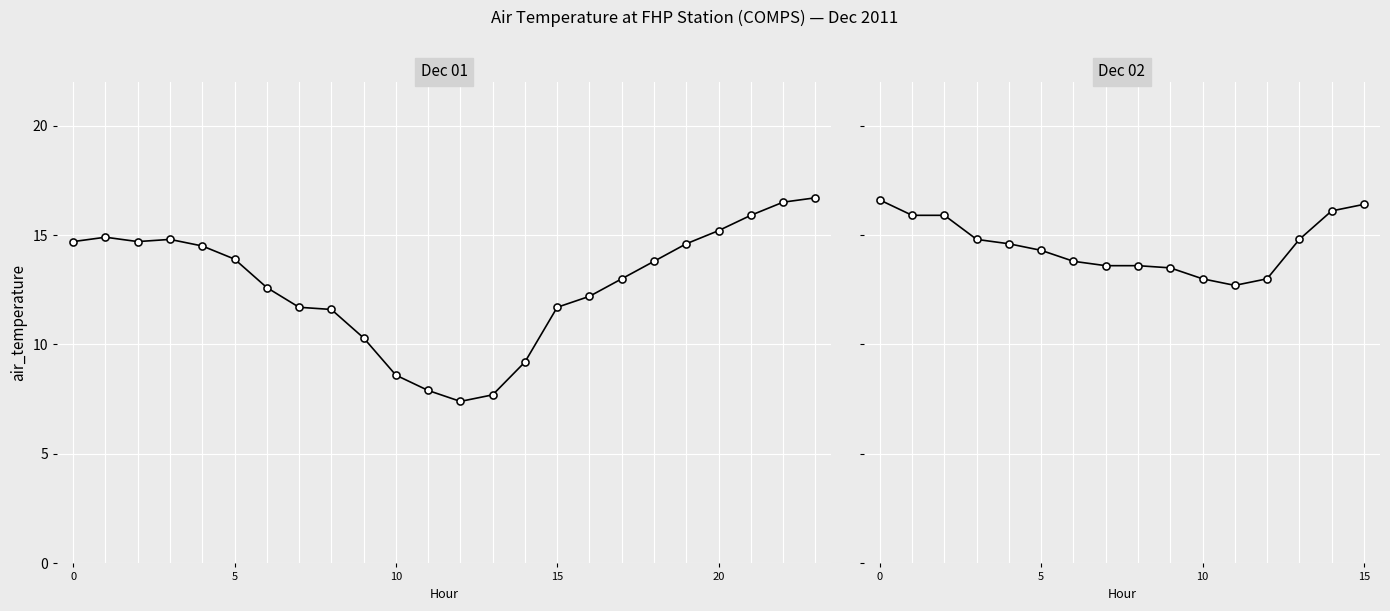

Is the value of air_temperature at 10 greater than the value of trend at 0?

No